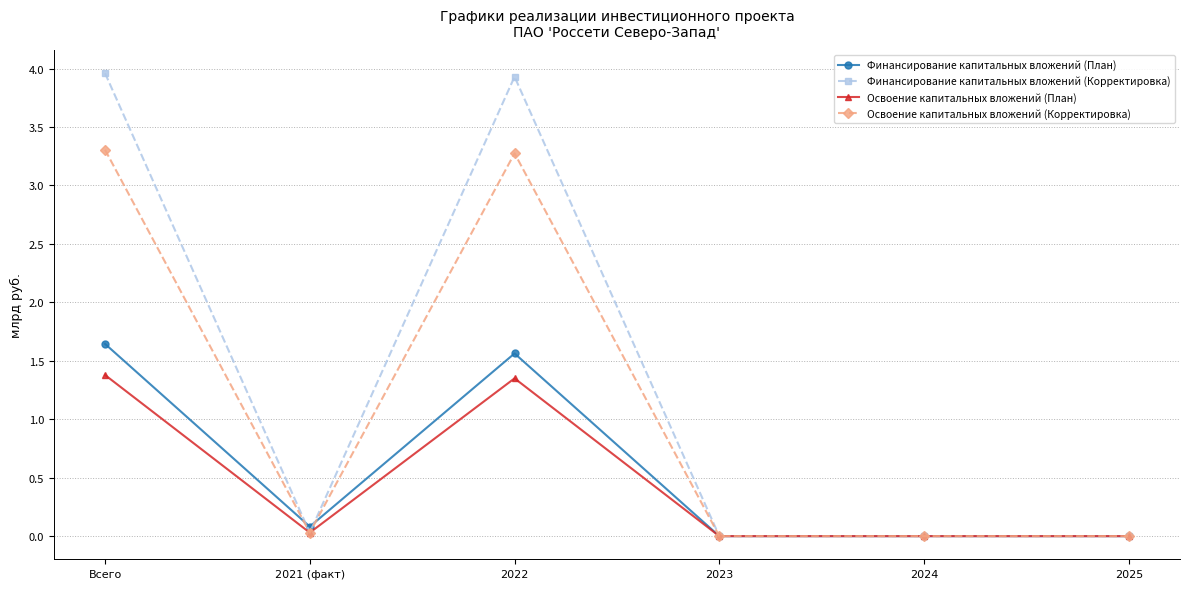

What is the label of the 3rd point from the right?

2023